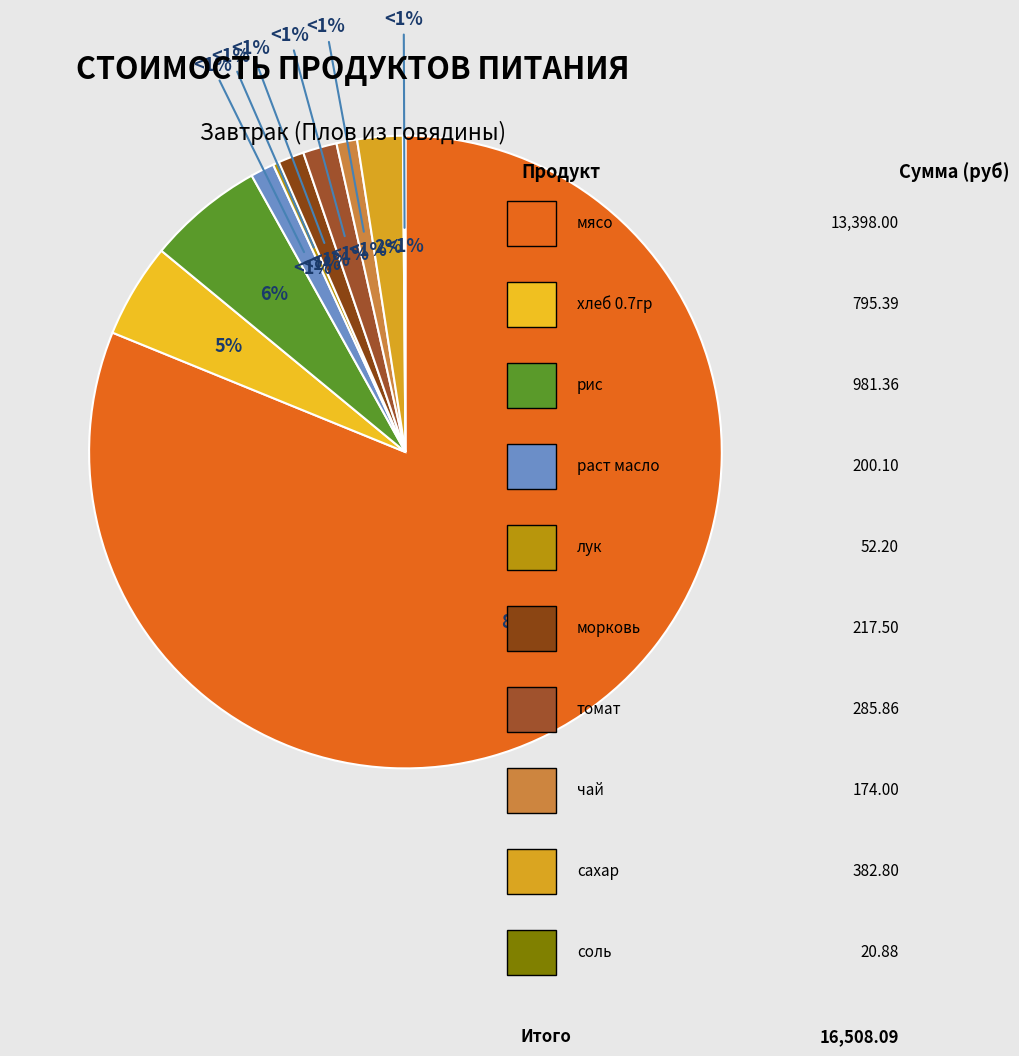

Which category has the biggest portion of the pie?

мясо